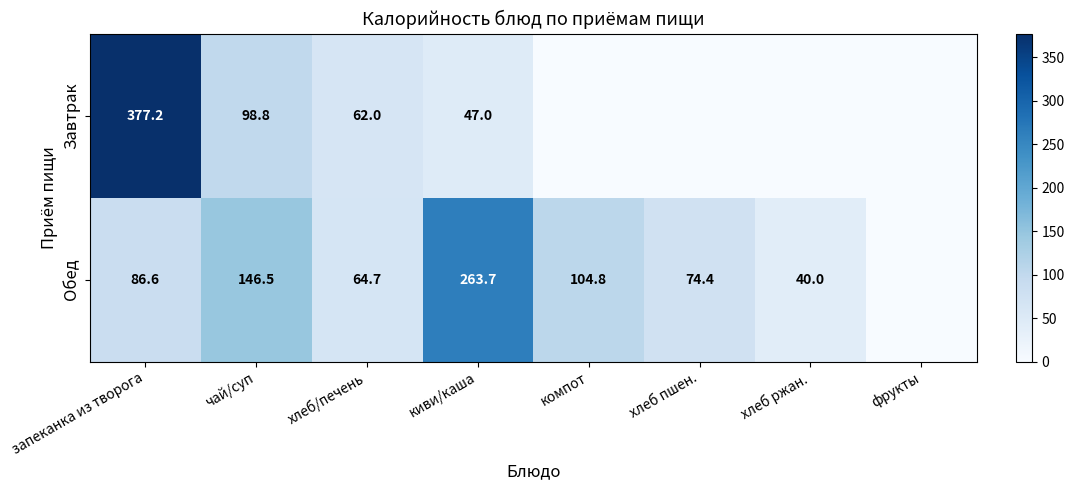

Which series changed the most between запеканка из творога and чай/суп?

Завтрак